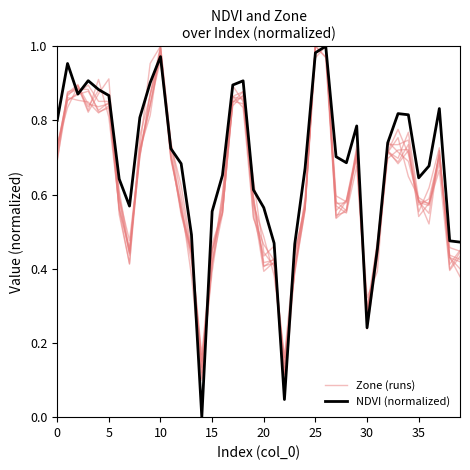

Reading right to left, what are all the values shown in this chart?

Zone (runs): 0.4	0.4	0.7	0.6	0.5	0.7	0.7	0.7	0.5	0.3	0.7	0.6	0.6	1.0	1.0	0.6	0.4	0.1	0.4	0.5	0.5	0.8	0.9	0.5	0.4	0.1	0.4	0.6	0.7	1.0	0.9	0.7	0.4	0.6	0.9	0.9	0.9	0.9	0.9	0.7
NDVI (normalized): 0.5	0.5	0.8	0.7	0.6	0.8	0.8	0.7	0.5	0.2	0.8	0.7	0.7	1.0	1.0	0.7	0.5	0.0	0.5	0.6	0.6	0.9	0.9	0.7	0.6	0.0	0.5	0.7	0.7	1.0	0.9	0.8	0.6	0.6	0.9	0.9	0.9	0.9	1.0	0.8